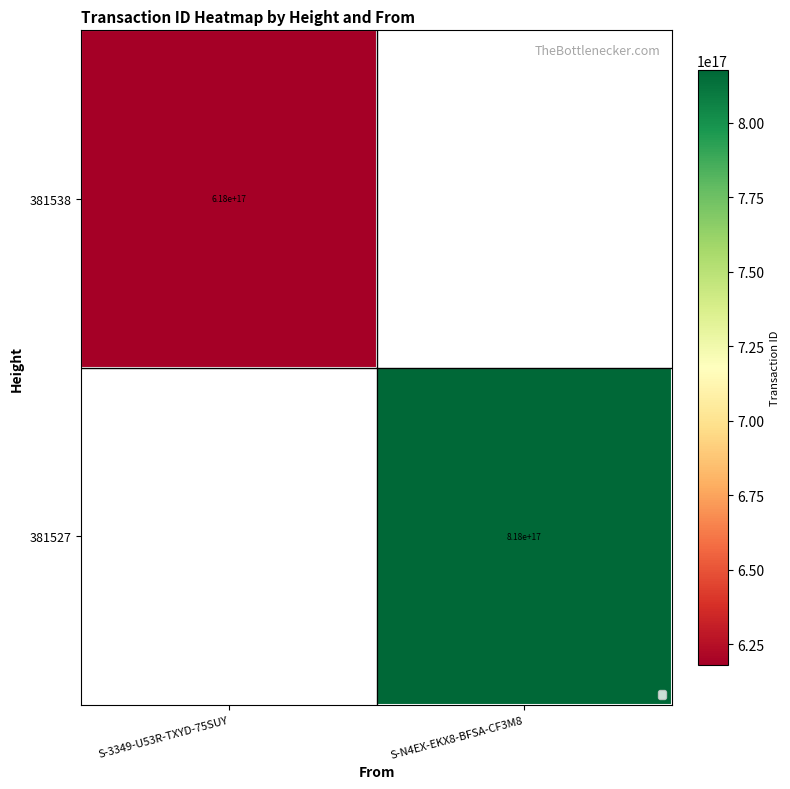

Is it true that 381527 equals 234477981194879552 at S-N4EX-EKX8-BFSA-CF3M8?

False